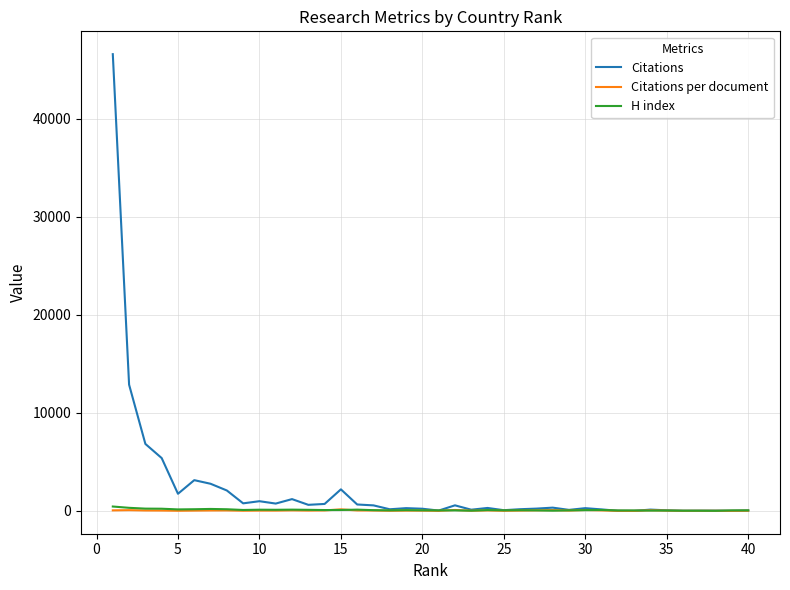

What is the difference between the maximum and minimum values in the Citations per document series?

156.5